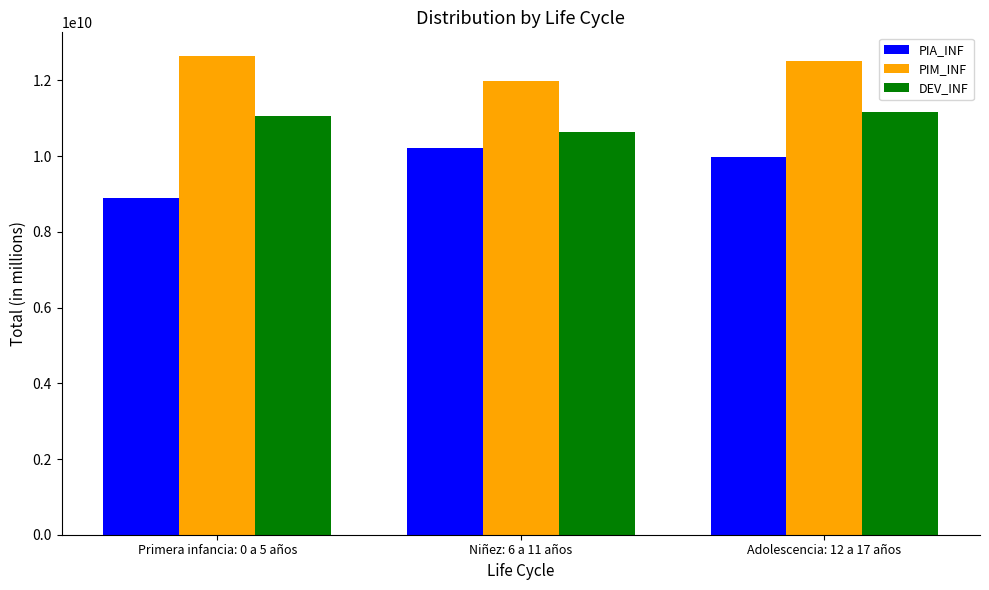

What is the spread (max minus min) of values at Adolescencia: 12 a 17 años?

2536252579.4